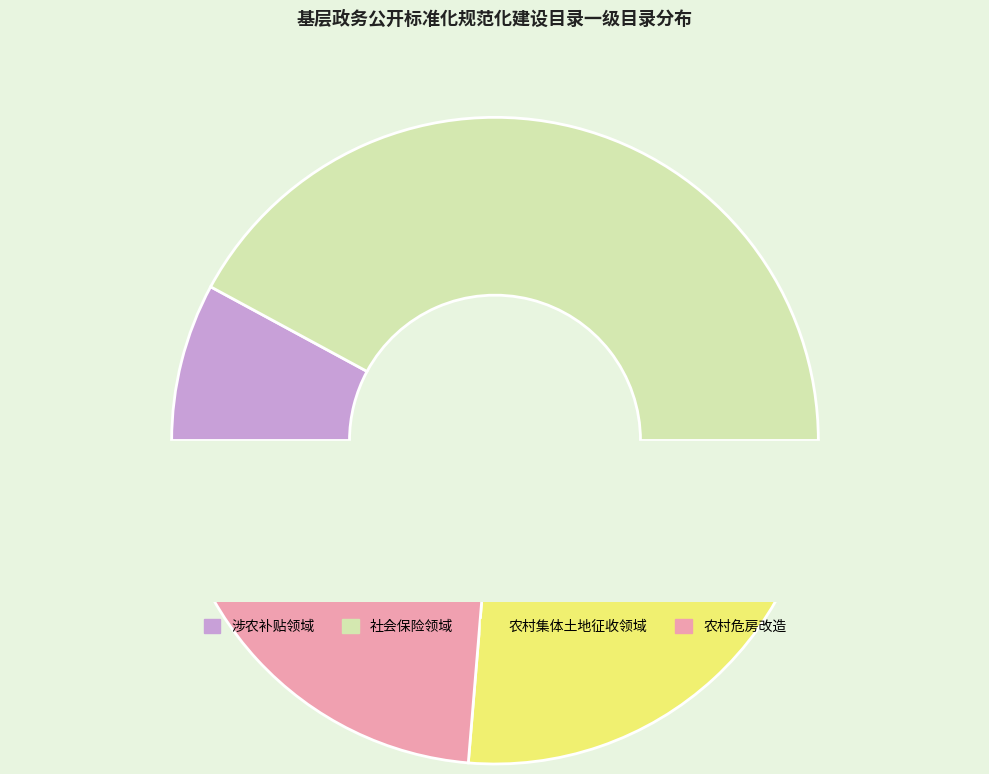

Is it true that 农村集体土地征收领域 is 39% of the pie?

False